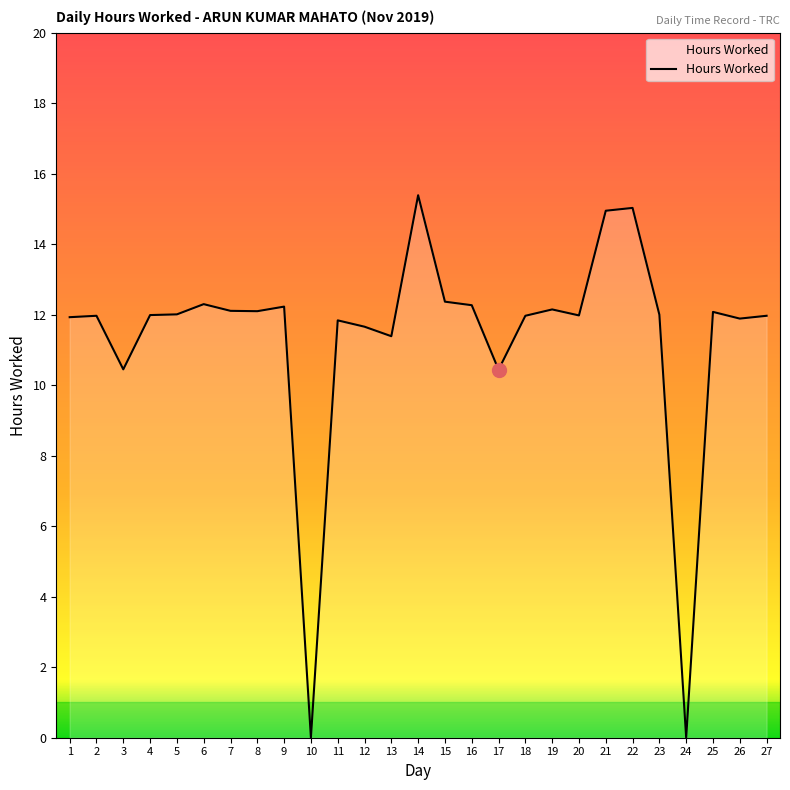

What is the greatest value displayed?

15.4